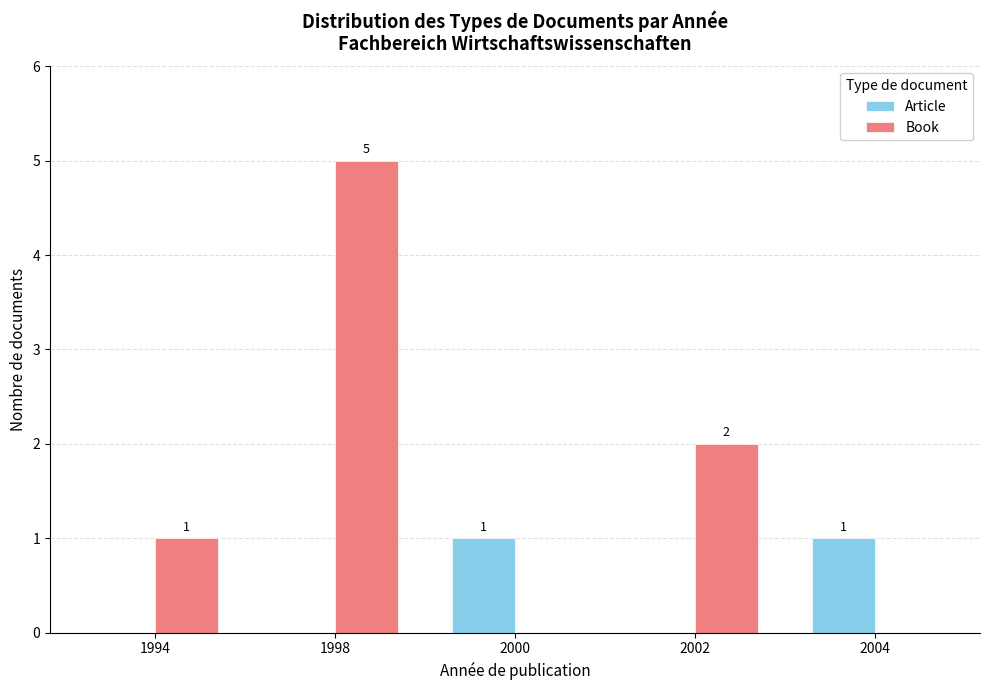

What is the sum of all Book values?

8